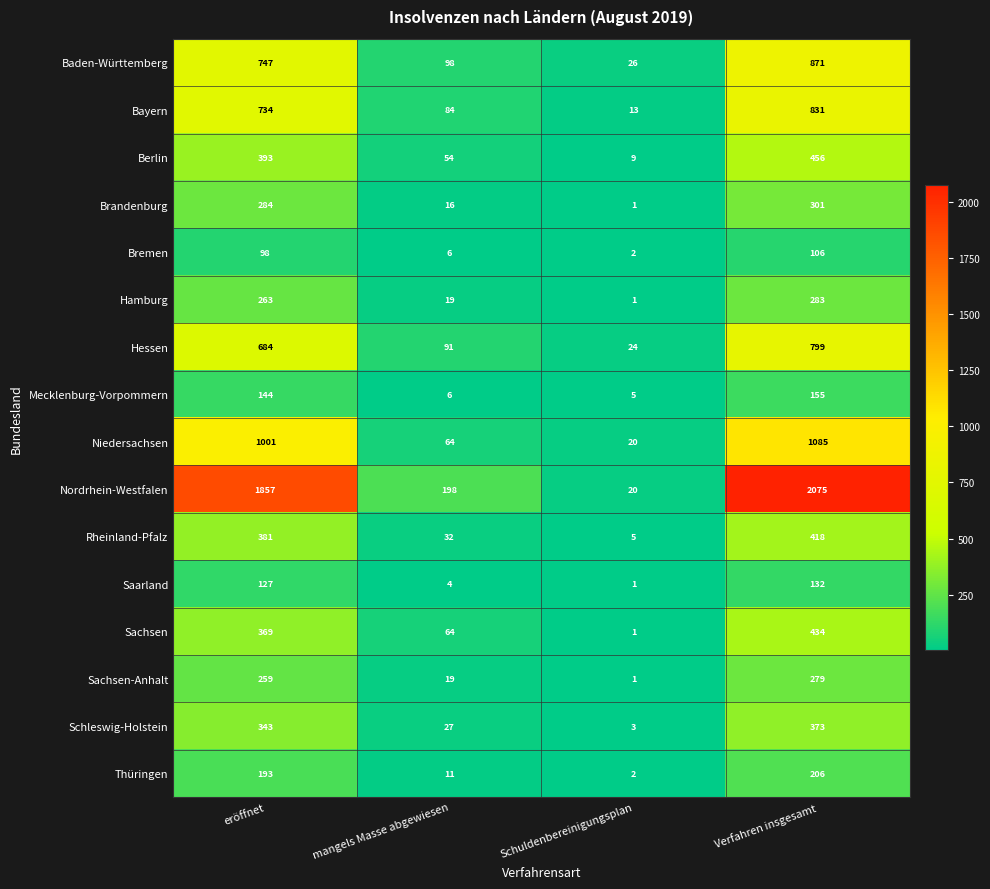

List the series in order of their peak value, lowest first.

Bremen, Saarland, Mecklenburg-Vorpommern, Thüringen, Sachsen-Anhalt, Hamburg, Brandenburg, Schleswig-Holstein, Rheinland-Pfalz, Sachsen, Berlin, Hessen, Bayern, Baden-Württemberg, Niedersachsen, Nordrhein-Westfalen